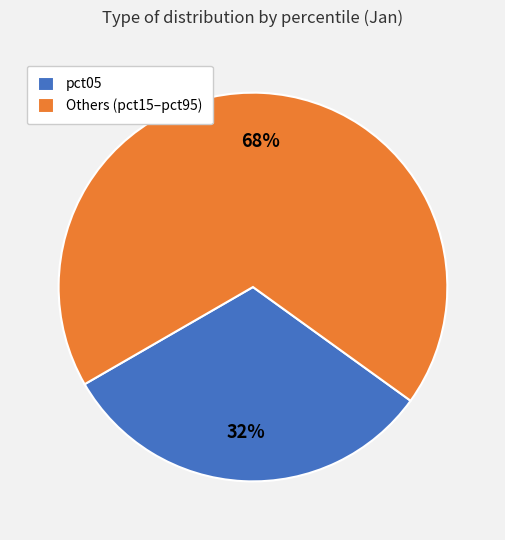

Rank the categories by value from highest to lowest.

Others (pct15–pct95), pct05